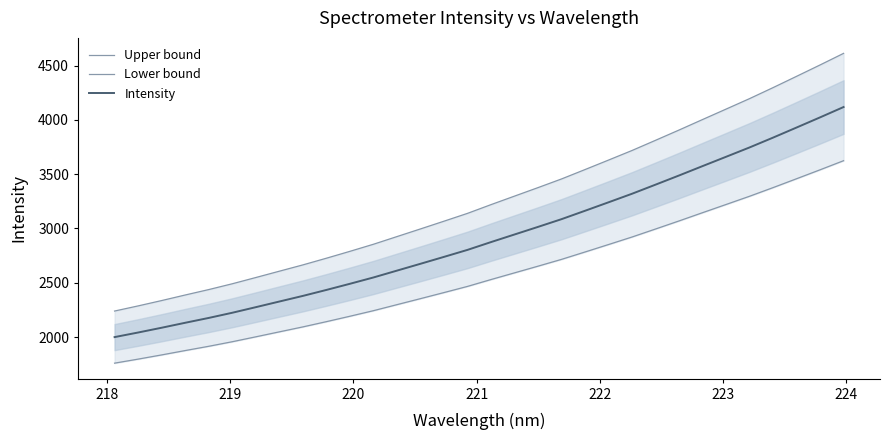

List the series in order of their peak value, highest first.

Upper bound, Intensity, Lower bound